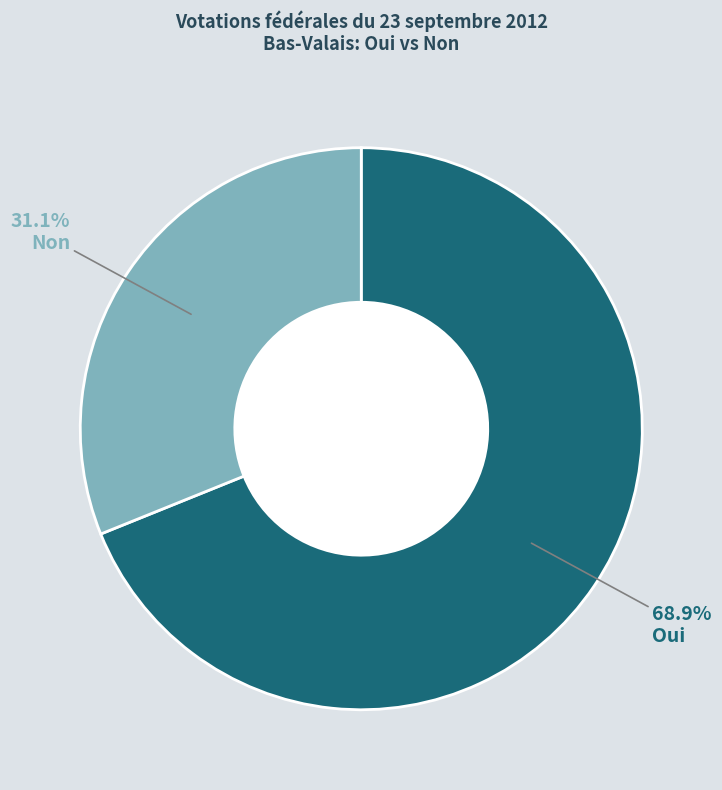

Is there any slice that represents more than half of the pie?

Yes